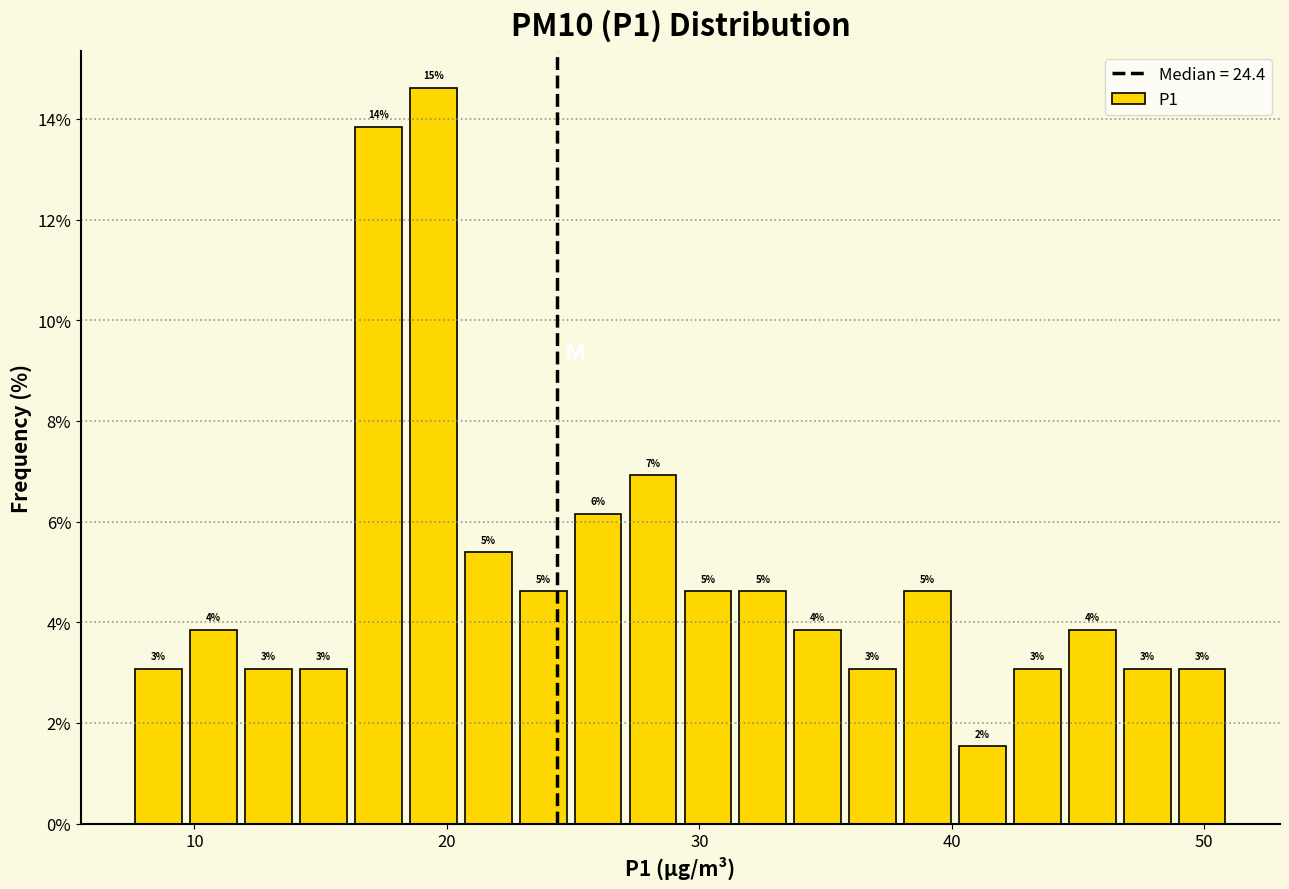

Around what value on the x-axis is the tallest bar? Give the approximate position of its centre, as read against the axis.

19